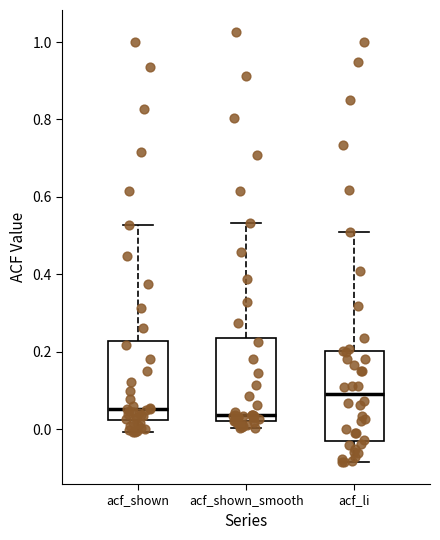

Where is the upper edge of the box for acf_li on the y-axis? The values are not printed on the chart, so give them approximately, as read against the axis.

0.20